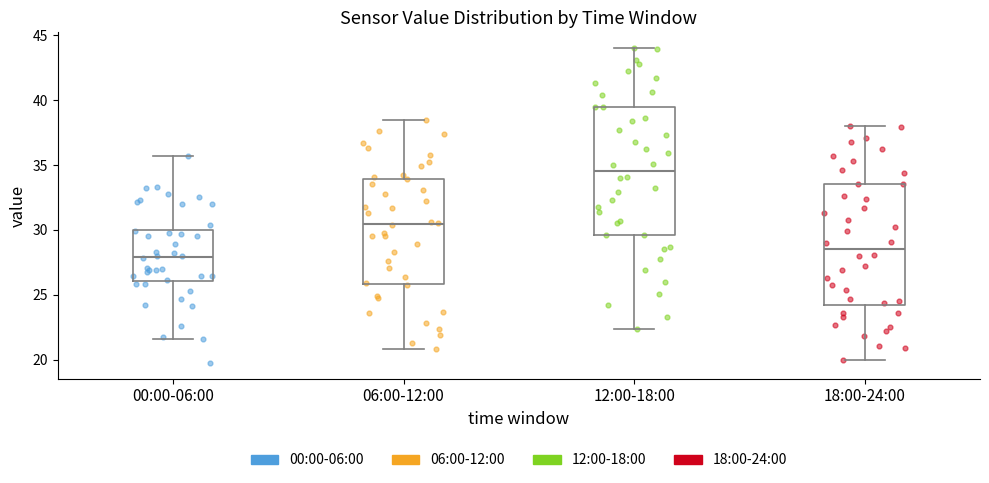

Reading left to right, read every box against the y-axis: the position of its median line, the range the box covers, and the ends of its whiskers. The values are not printed on the chart, so give them approximately, as read against the axis.

00:00-06:00: median 28.0, box 26.0 to 30.0, whiskers 21.5 to 35.5
06:00-12:00: median 30.5, box 26.0 to 34.0, whiskers 21.0 to 38.5
12:00-18:00: median 34.5, box 29.5 to 39.5, whiskers 22.5 to 44.0
18:00-24:00: median 28.5, box 24.0 to 33.5, whiskers 20.0 to 38.0